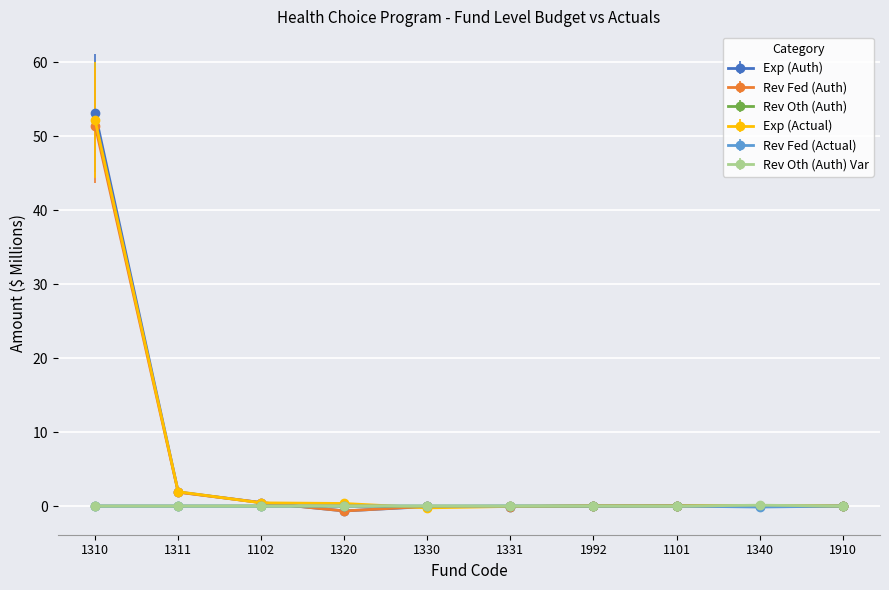

The Rev Fed (Actual) series shows 0.0 at 1910. True or false?

True